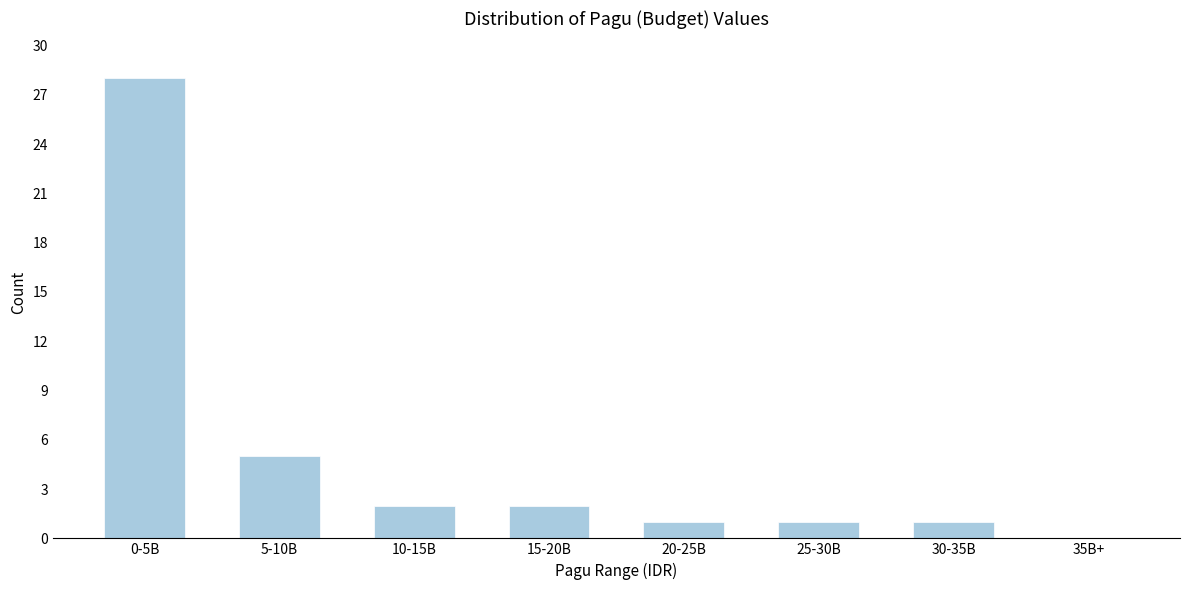

Reading left to right, list all the values displayed in this chart.

0-5B=28	5-10B=5	10-15B=2	15-20B=2	20-25B=1	25-30B=1	30-35B=1	35B+=0